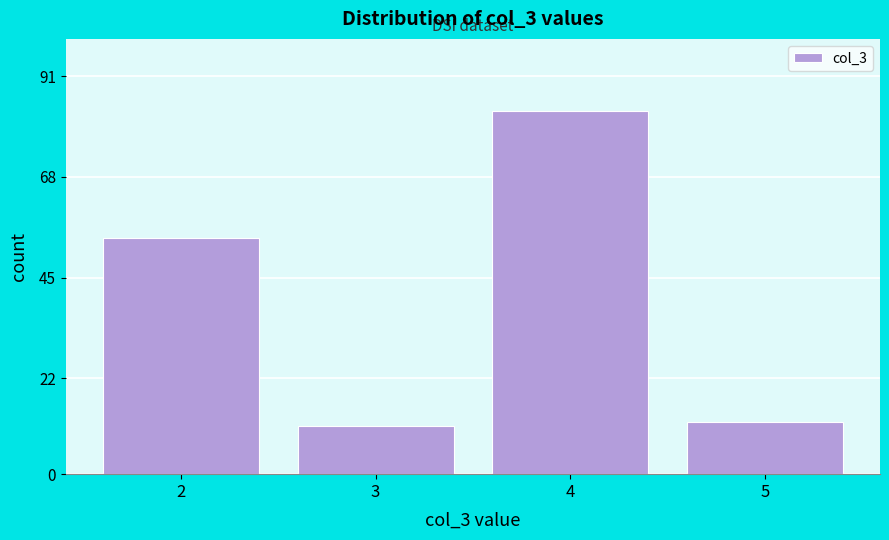

Reading left to right, transcribe all the data shown in this chart.

2=54	3=11	4=83	5=12